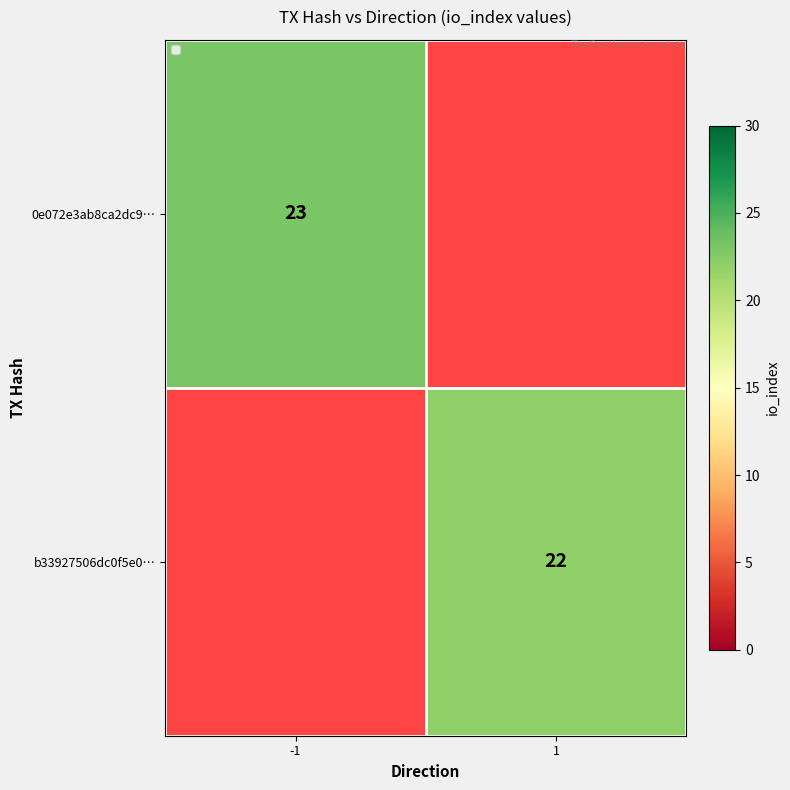

True or false: b33927506dc0f5e0… has a value of 22 at 1.

True